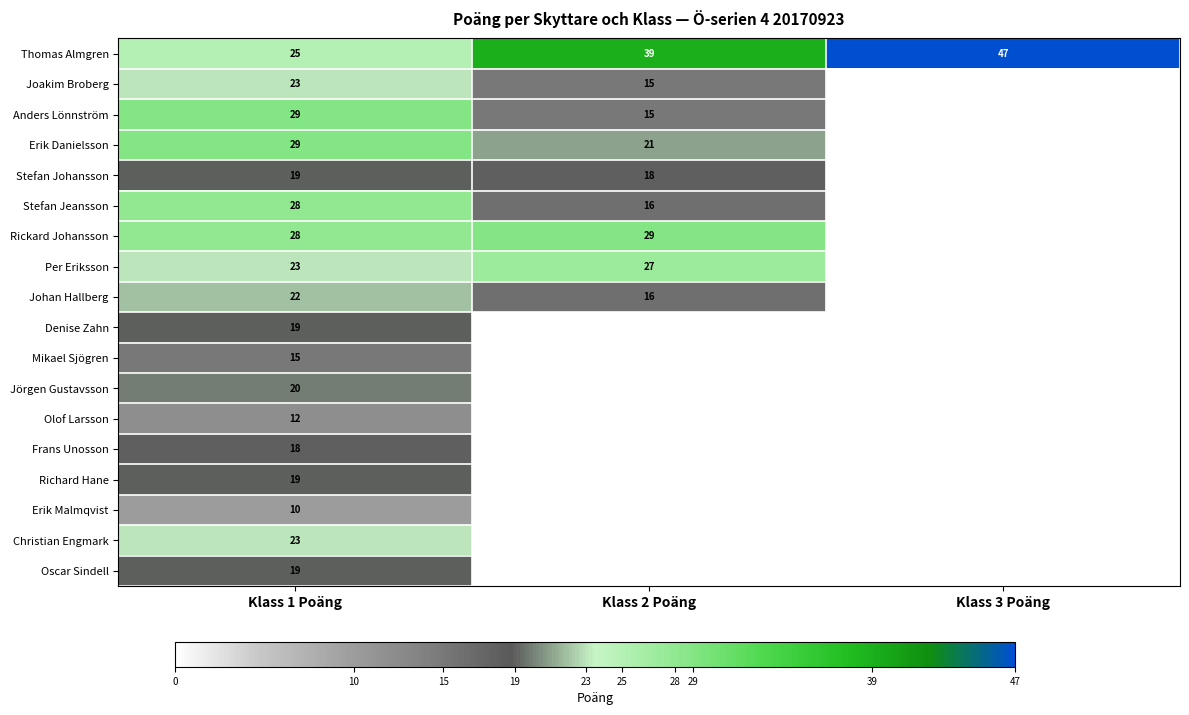

What is the total value across all series at Klass 1 Poäng?

381